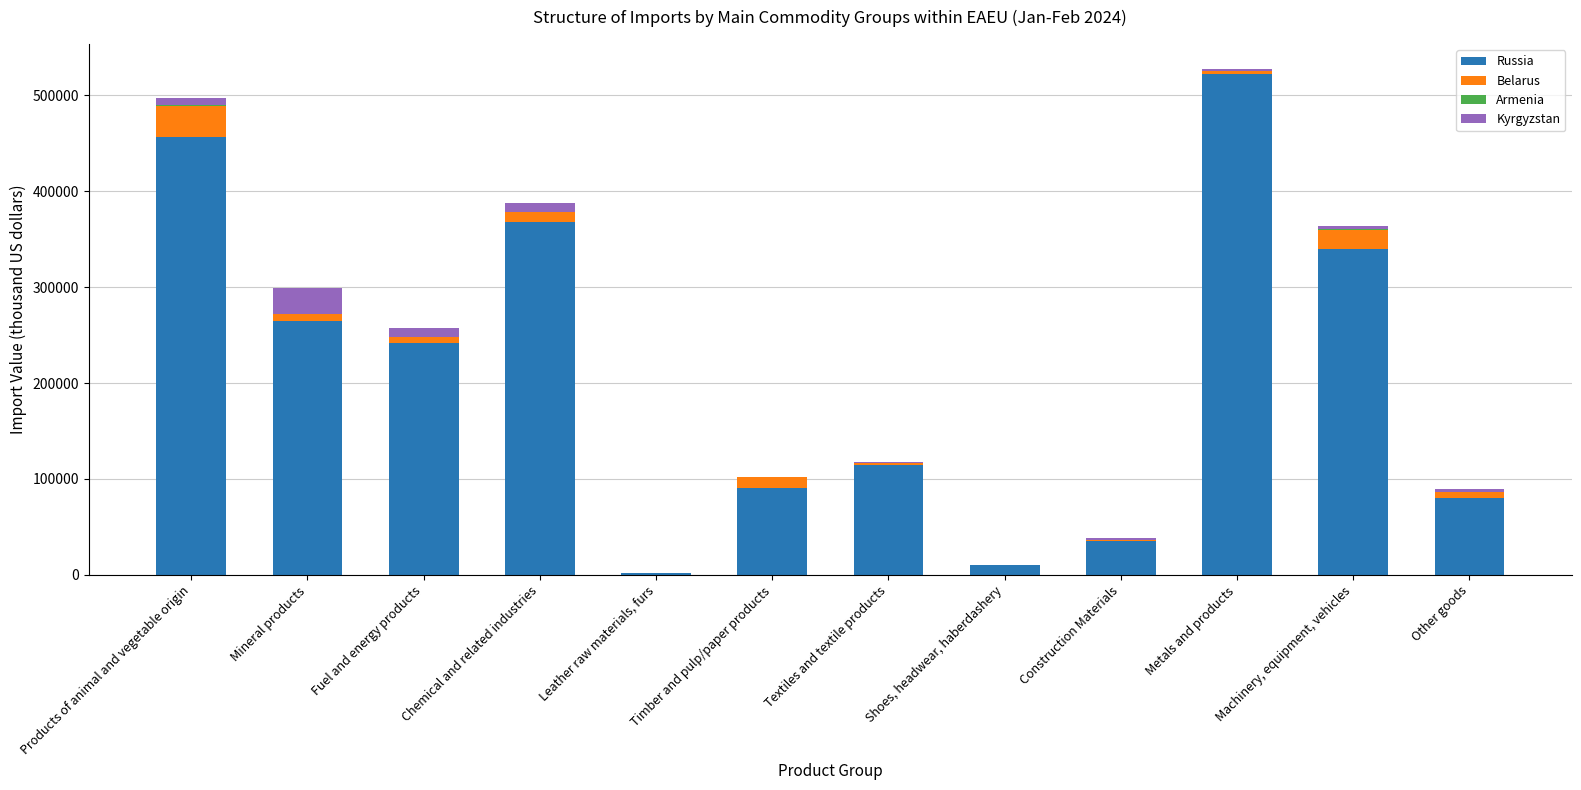

At which category is the sum across all series the highest?

Metals and products